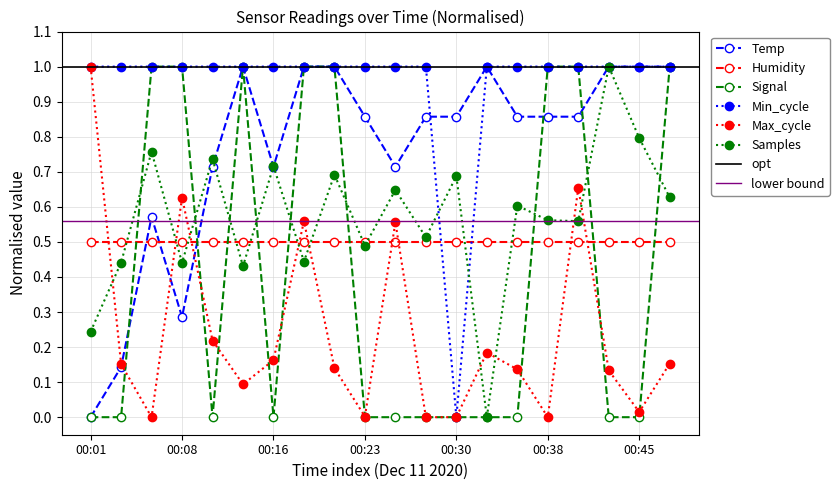

The value of Humidity at 00:38 is 0.3. True or false?

False